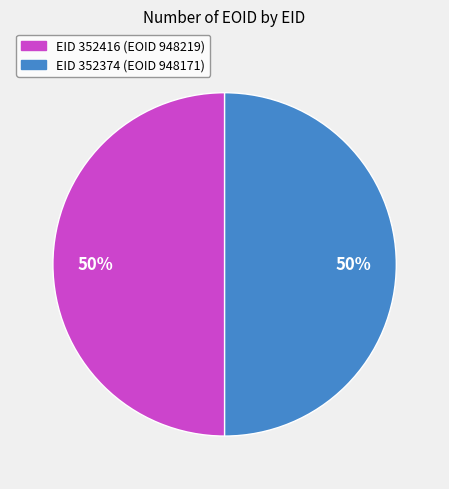

To the nearest percent, what is the average slice percentage?

50%